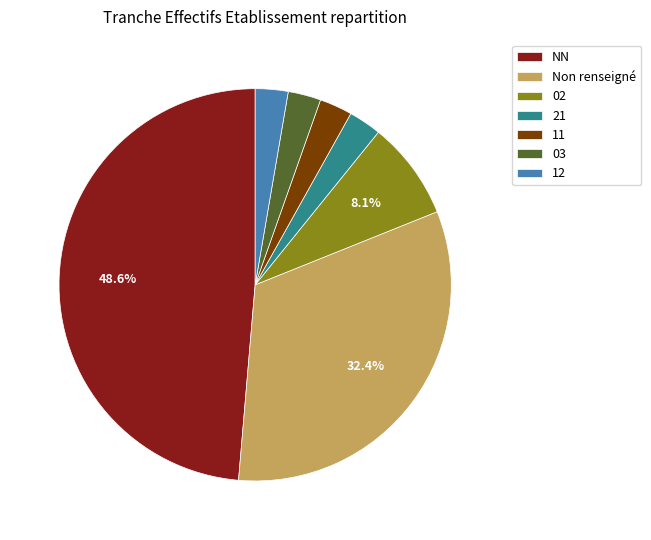

Count the number of slices in the pie.

7